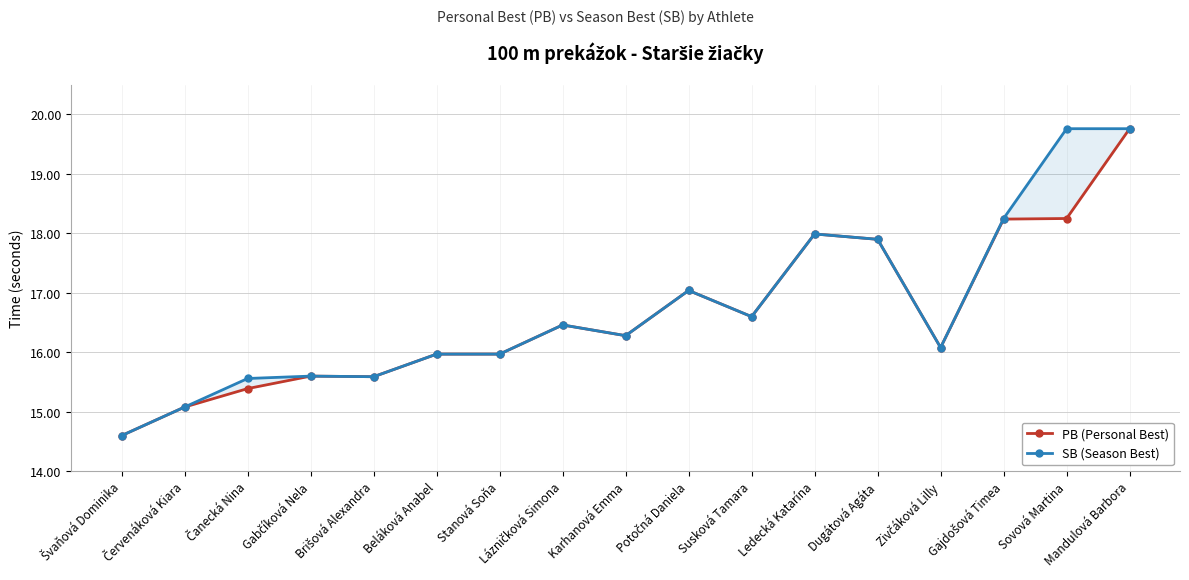

What is the average value of the SB (Season Best) series?

16.7